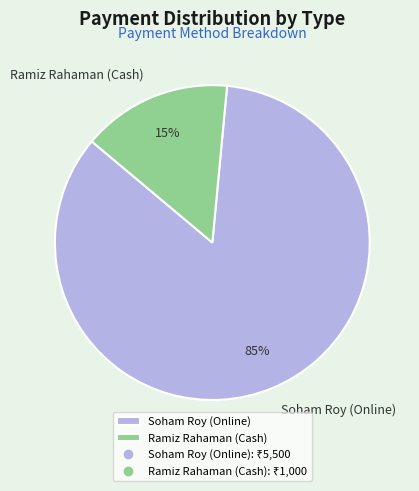

The Soham Roy (Online) slice represents 97% of the pie. True or false?

False